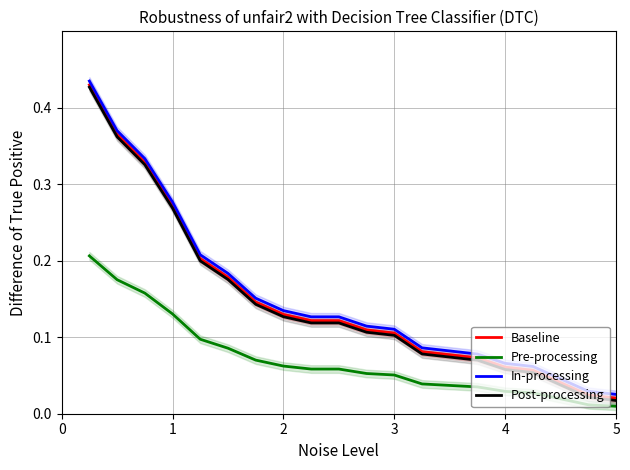

True or false: Pre-processing and Post-processing intersect in this chart.

False